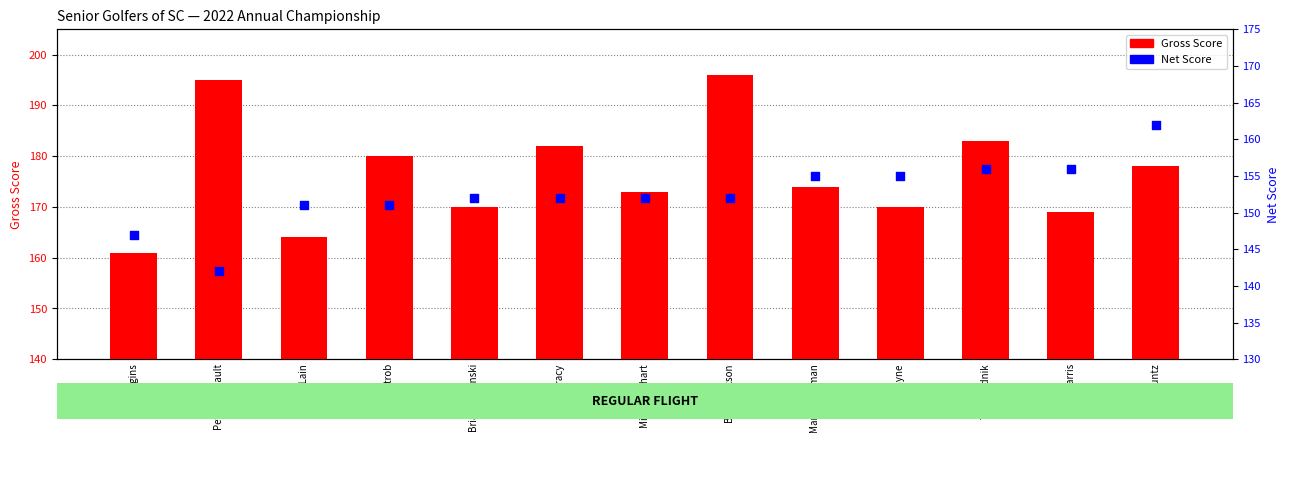

Is the value of Gross Score at Ron Kountz greater than the value of Net Score at Mark Chapman?

Yes